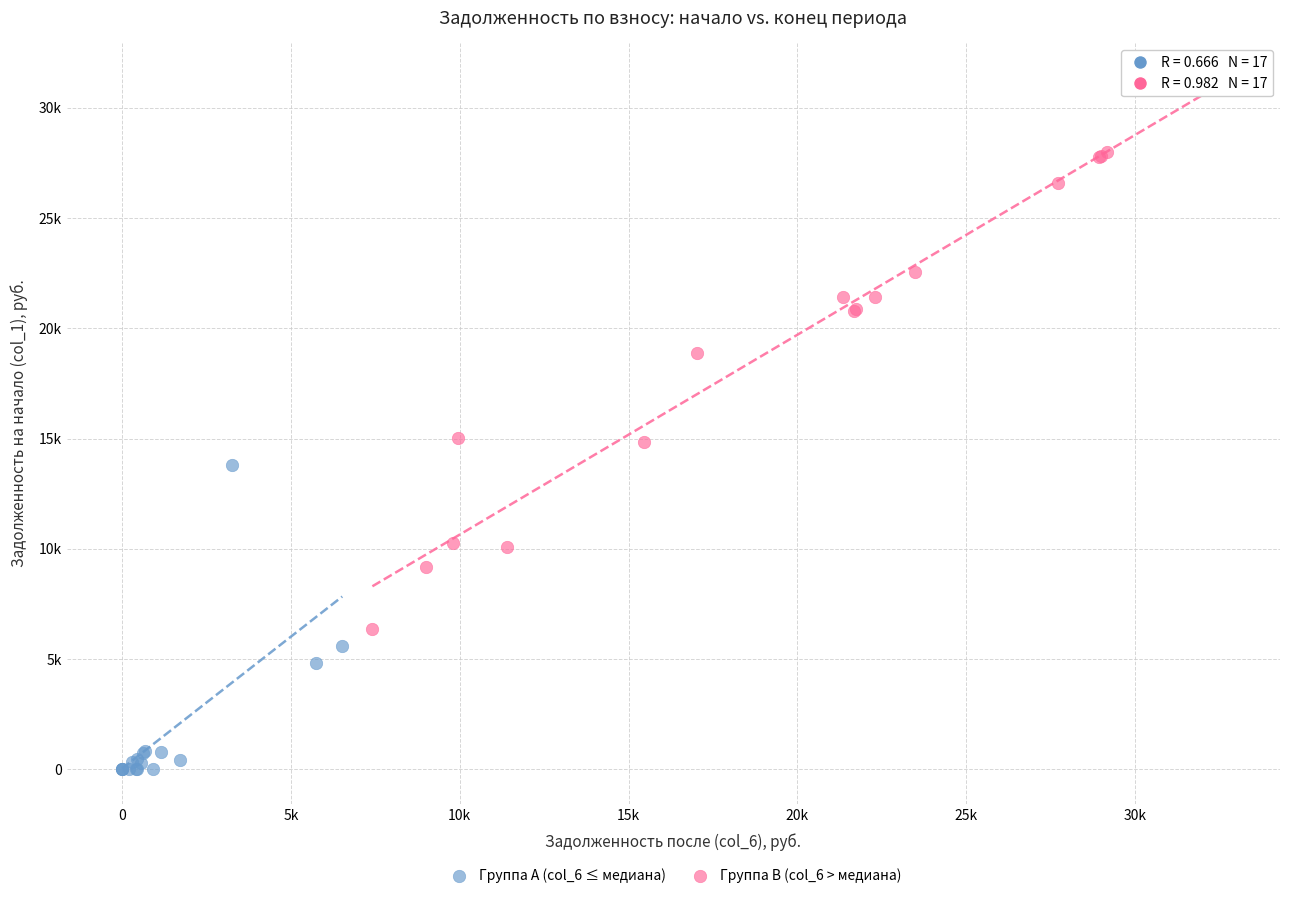

Which series reaches the maximum Y coordinate?

Группа B (col_6 > медиана)